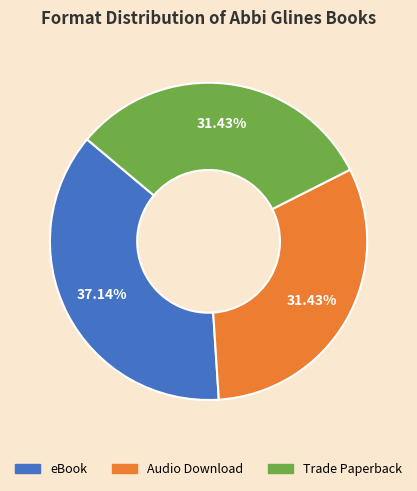

How many segments does this pie chart have?

3